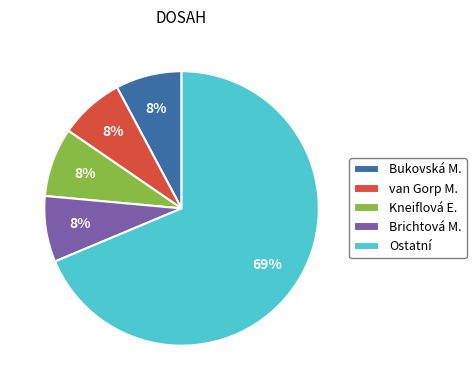

What is the ratio of the value at Brichtová M. to the value at van Gorp M.?

1.0